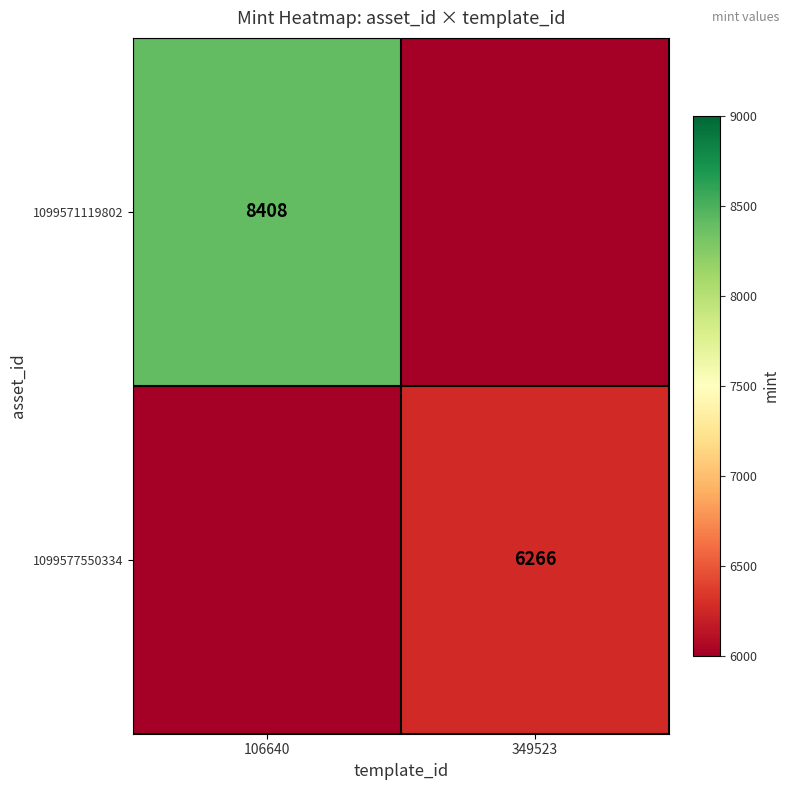

Is it true that 1099577550334 equals 8730 at 349523?

False